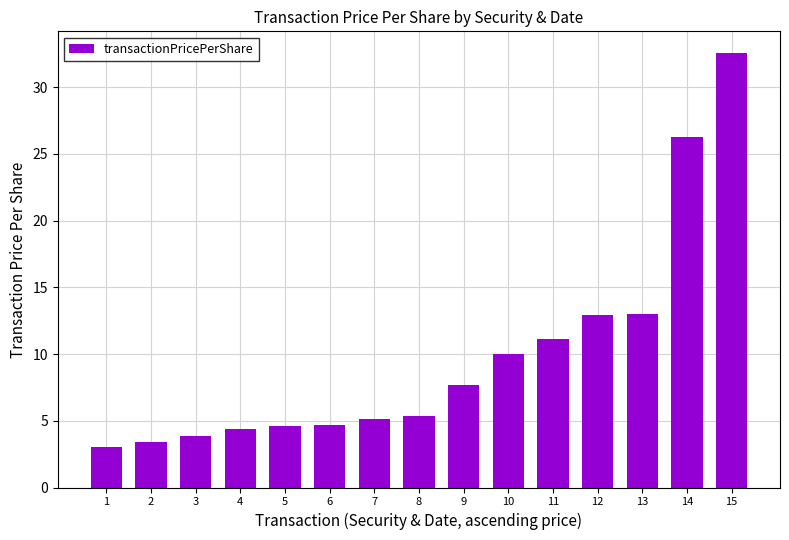

What is the difference between the values at 3 and 4?

0.5